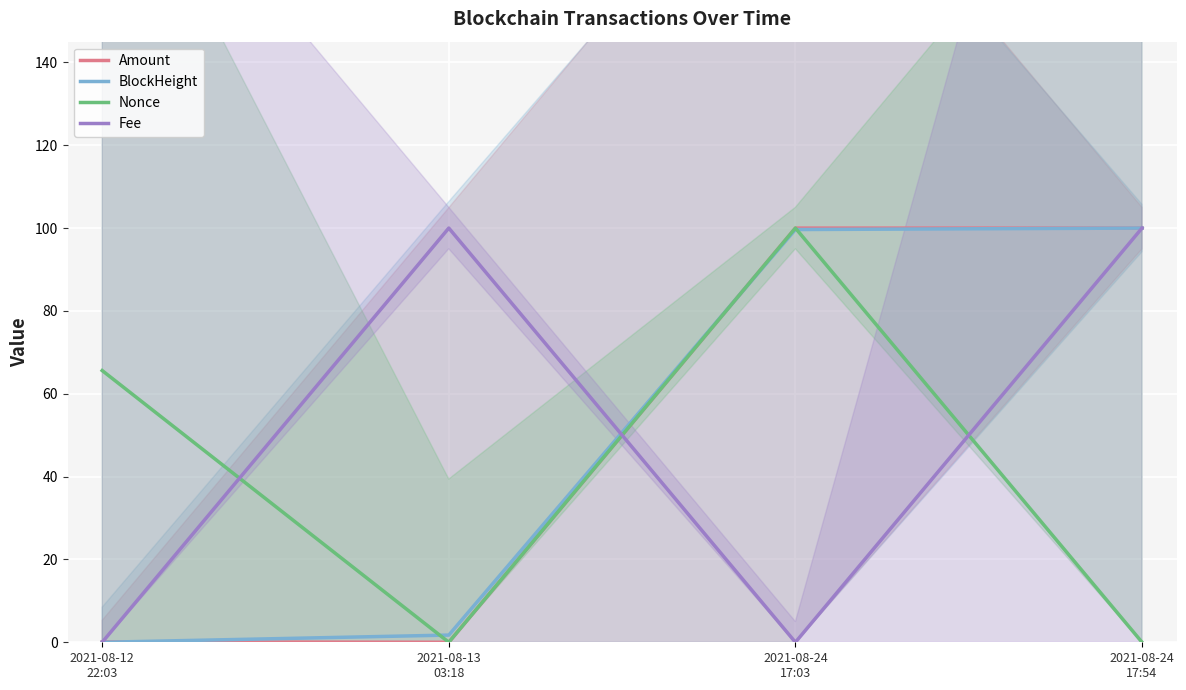

What is the total value across all series at 2021-08-12
22:03?

65.7